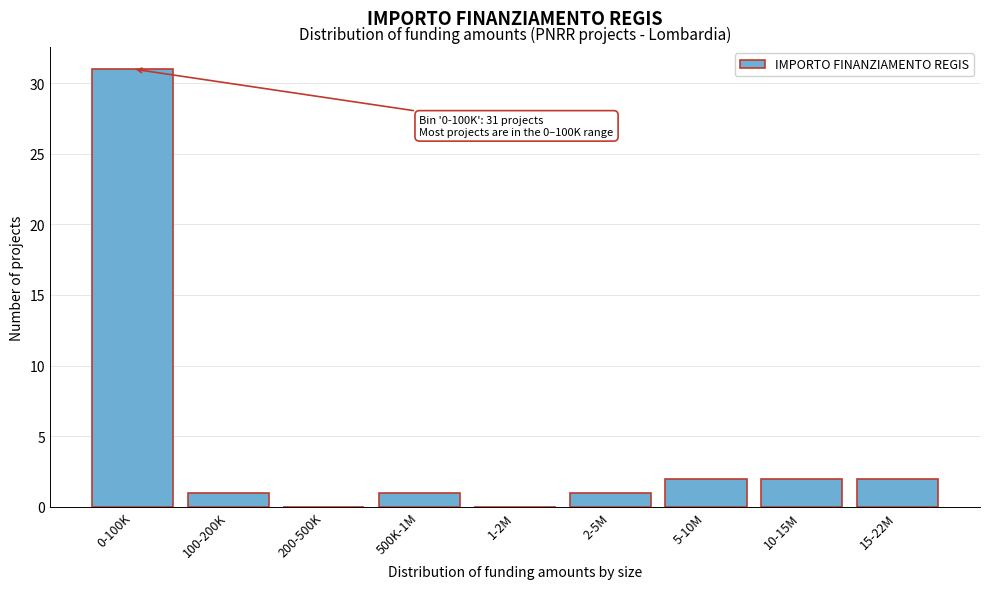

Reading left to right, transcribe all the data shown in this chart.

0-100K=31	100-200K=1	200-500K=0	500K-1M=1	1-2M=0	2-5M=1	5-10M=2	10-15M=2	15-22M=2